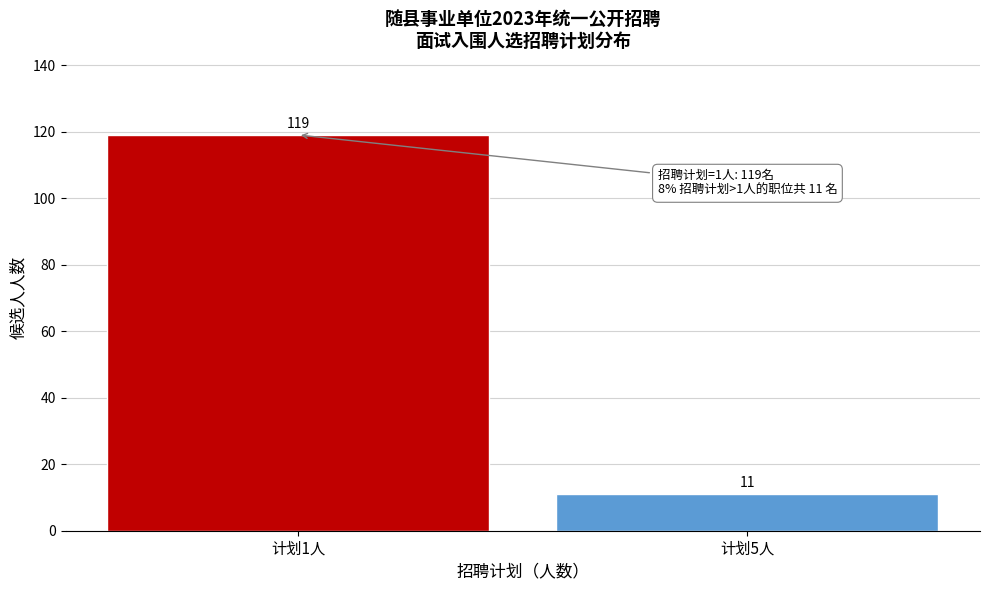

Reading left to right, list all the values displayed in this chart.

计划1人=119	计划5人=11